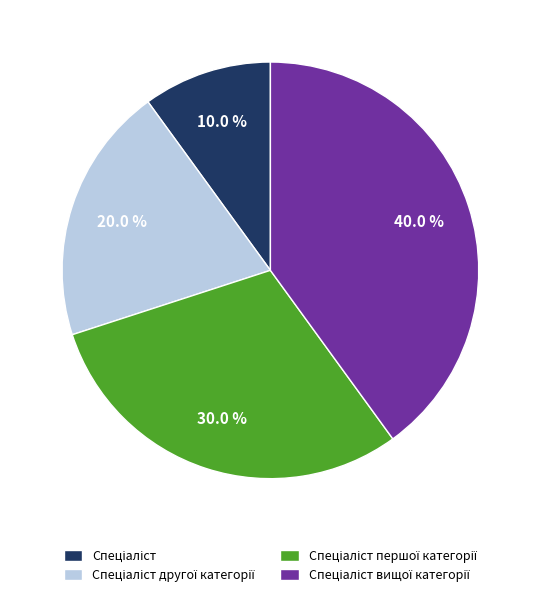

Does any single category account for the majority?

No